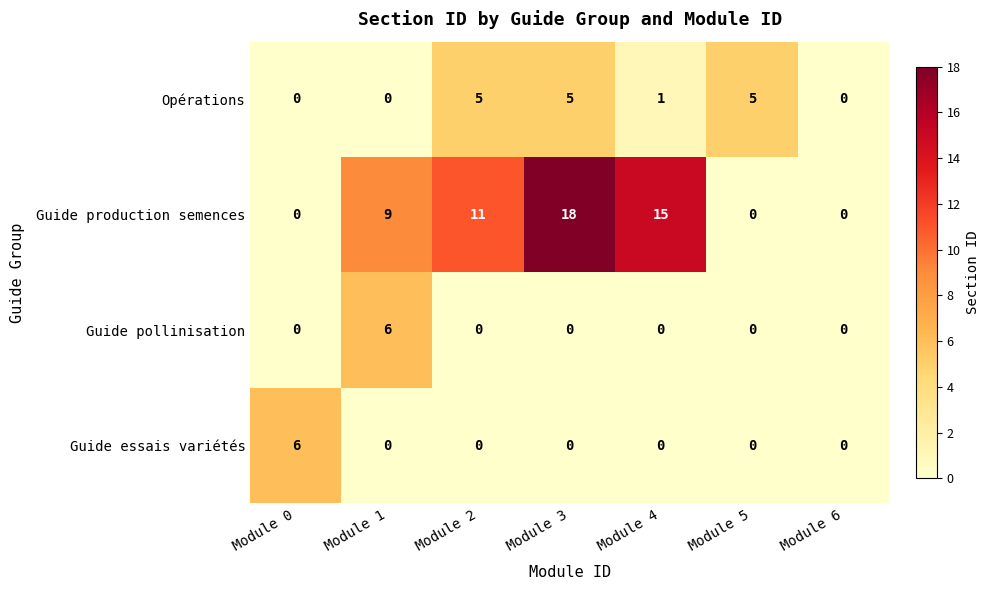

What is the sum of all Opérations values?

16